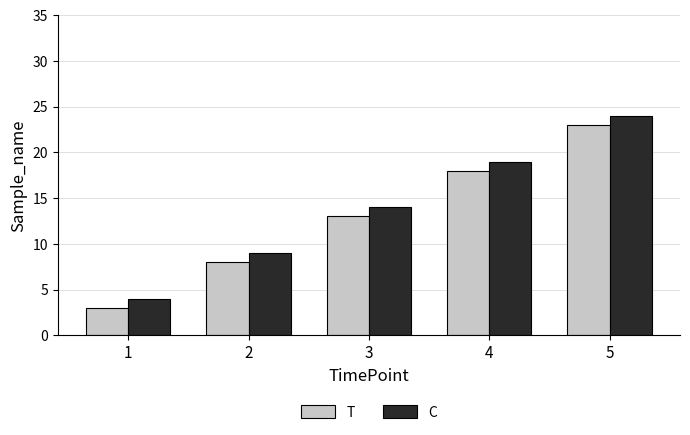

What is the average value of the C series?

14